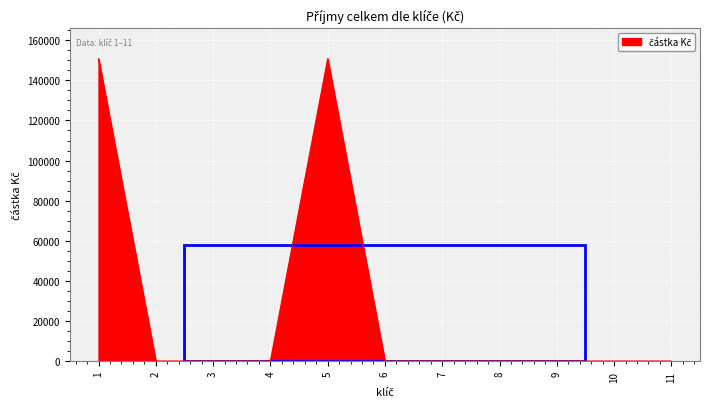

What is the difference between the values at 1 and 3?

150800.5